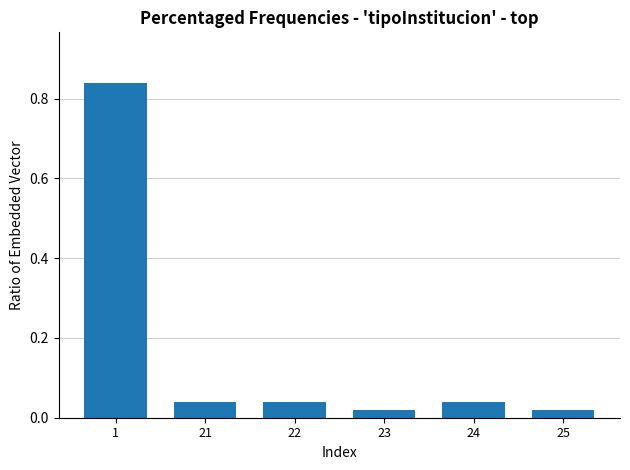

What is the change in value from 1 to 23?

-0.8